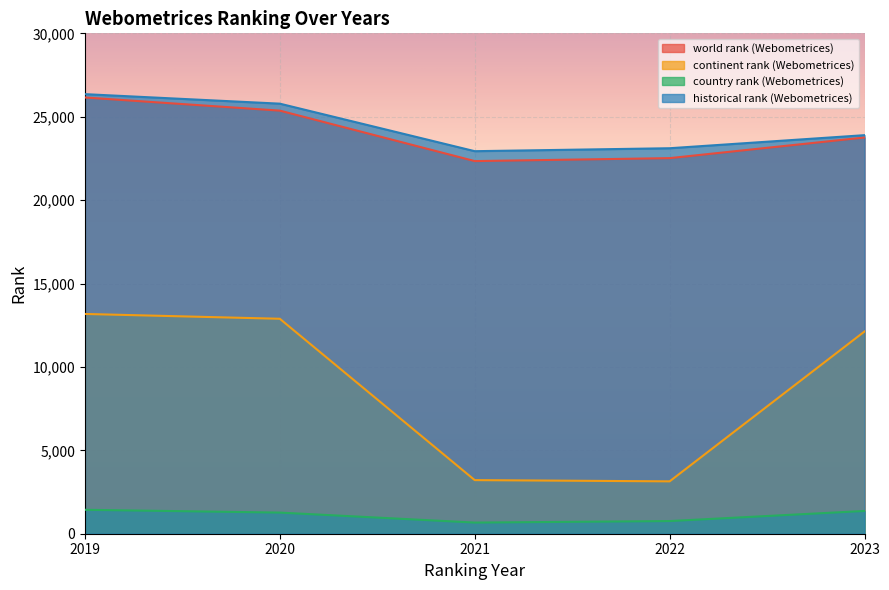

Which series has the largest range (max minus min)?

continent rank (Webometrices)